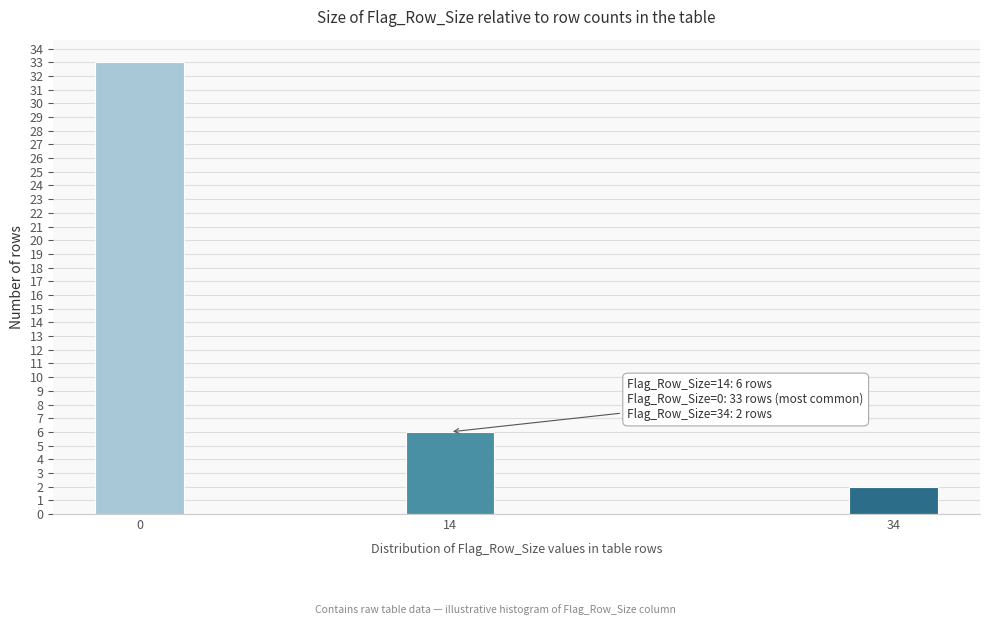

Reading left to right, what are all the values shown in this chart?

0=33	14=6	34=2